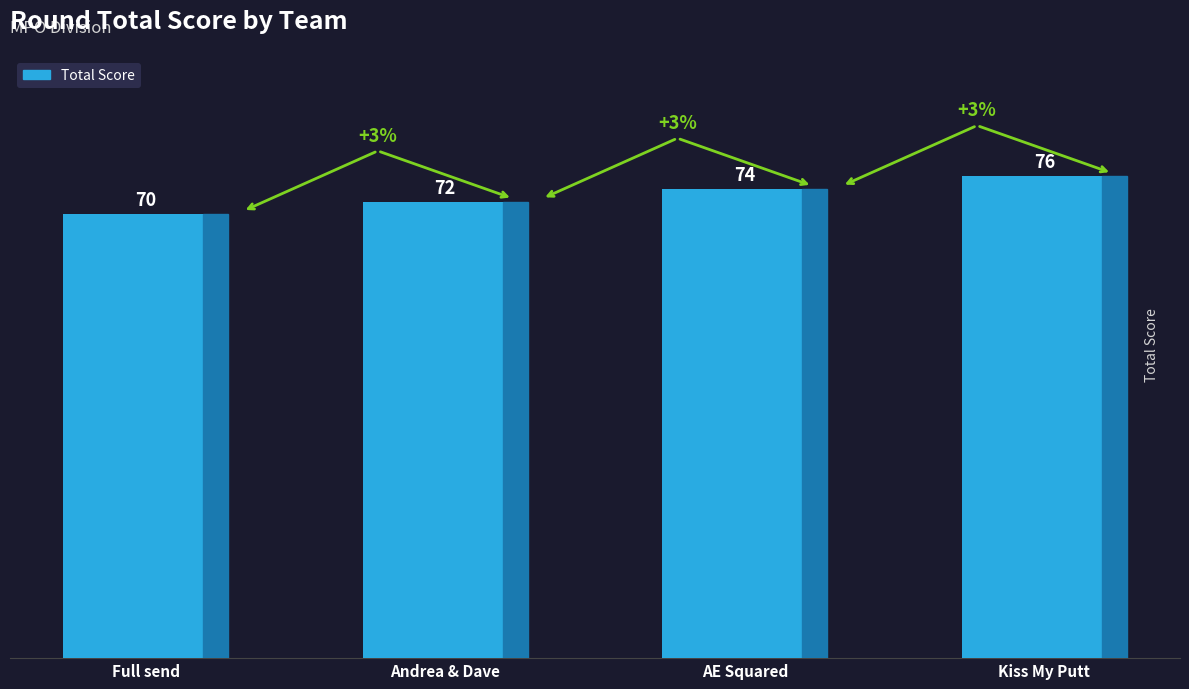

Count the number of categories in the chart.

4